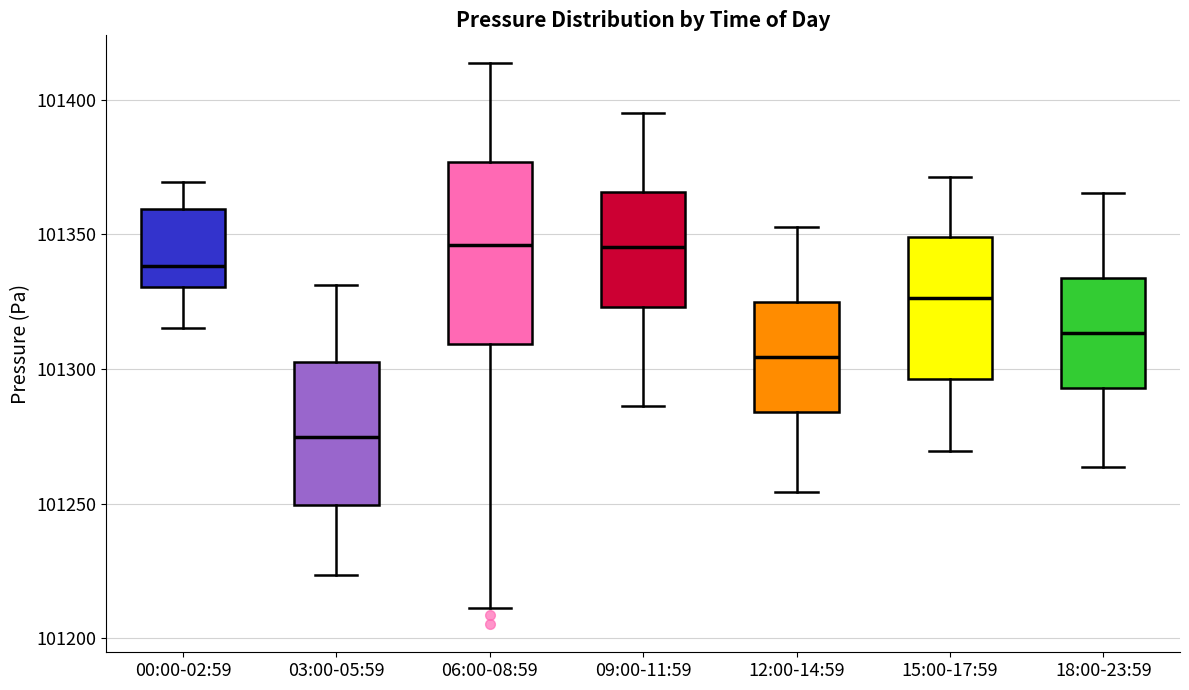

Reading left to right, read every box against the y-axis: the position of its median line, the range the box covers, and the ends of its whiskers. The values are not printed on the chart, so give them approximately, as read against the axis.

00:00-02:59: median 101340, box 101330 to 101360, whiskers 101315 to 101370
03:00-05:59: median 101275, box 101250 to 101305, whiskers 101225 to 101330
06:00-08:59: median 101345, box 101310 to 101375, whiskers 101210 to 101415
09:00-11:59: median 101345, box 101325 to 101365, whiskers 101285 to 101395
12:00-14:59: median 101305, box 101285 to 101325, whiskers 101255 to 101355
15:00-17:59: median 101325, box 101295 to 101350, whiskers 101270 to 101370
18:00-23:59: median 101315, box 101295 to 101335, whiskers 101265 to 101365